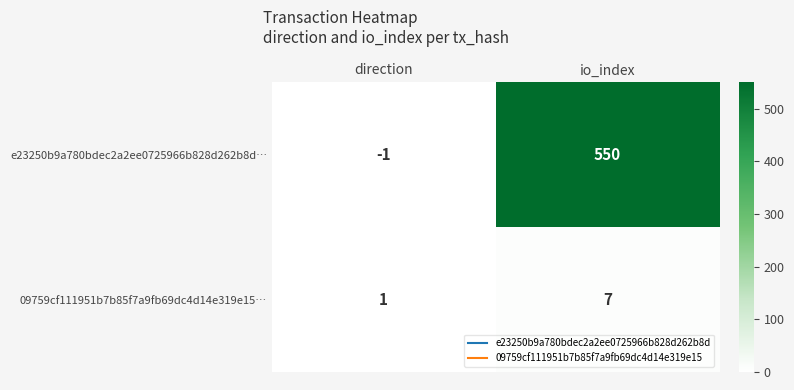

What is the difference between the 09759cf111951b7b85f7a9fb69dc4d14e319e15… values at io_index and direction?

6